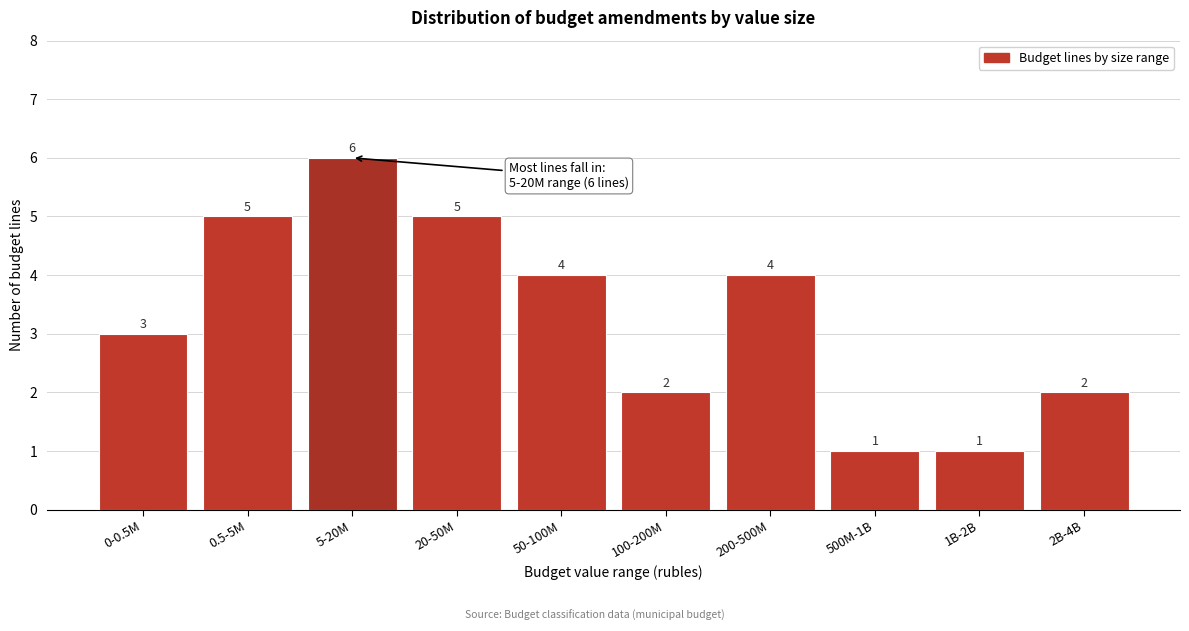

Reading right to left, transcribe all the data shown in this chart.

2B-4B=2	1B-2B=1	500M-1B=1	200-500M=4	100-200M=2	50-100M=4	20-50M=5	5-20M=6	0.5-5M=5	0-0.5M=3